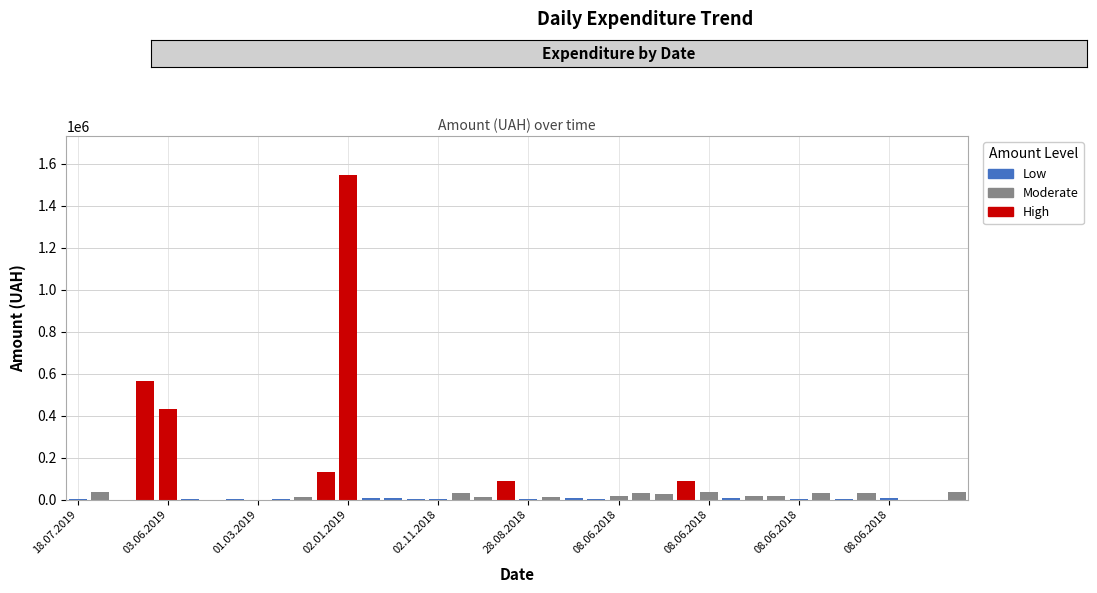

Between 28.08.2018 and 08.06.2018, which is larger?

28.08.2018